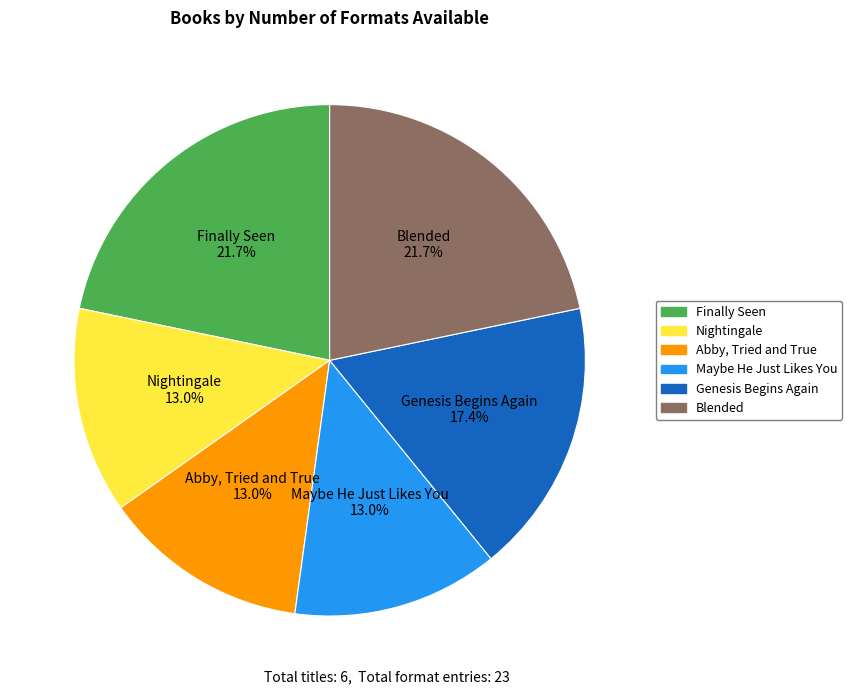

True or false: Blended accounts for 7% of the total.

False